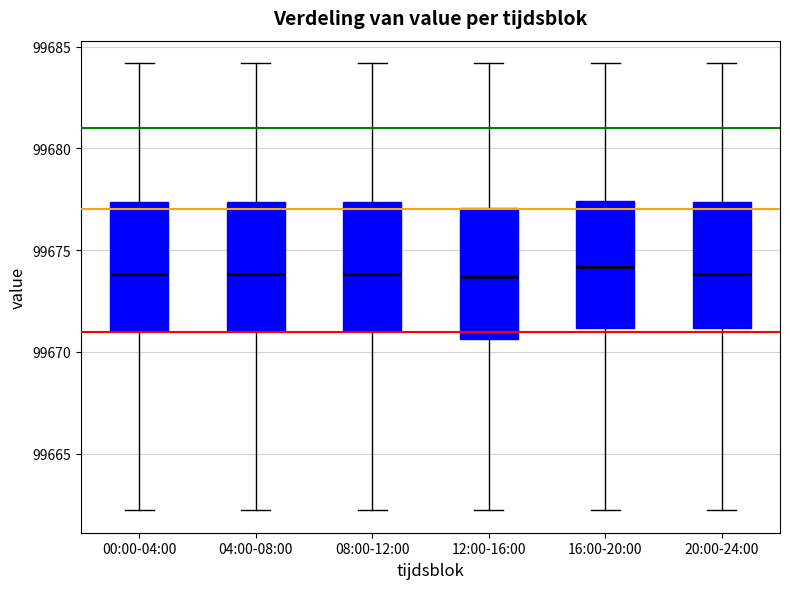

Reading left to right, transcribe this box plot: for each box, give where its median line is, the range the box spans, and where its two whiskers end, as read against the y-axis. The values are not printed on the chart, so give them approximately, as read against the axis.

00:00-04:00: median 99674.0, box 99671.0 to 99677.5, whiskers 99662.0 to 99684.0
04:00-08:00: median 99674.0, box 99671.0 to 99677.5, whiskers 99662.0 to 99684.0
08:00-12:00: median 99674.0, box 99671.0 to 99677.5, whiskers 99662.0 to 99684.0
12:00-16:00: median 99673.5, box 99670.5 to 99677.0, whiskers 99662.0 to 99684.0
16:00-20:00: median 99674.0, box 99671.0 to 99677.5, whiskers 99662.0 to 99684.0
20:00-24:00: median 99674.0, box 99671.0 to 99677.5, whiskers 99662.0 to 99684.0